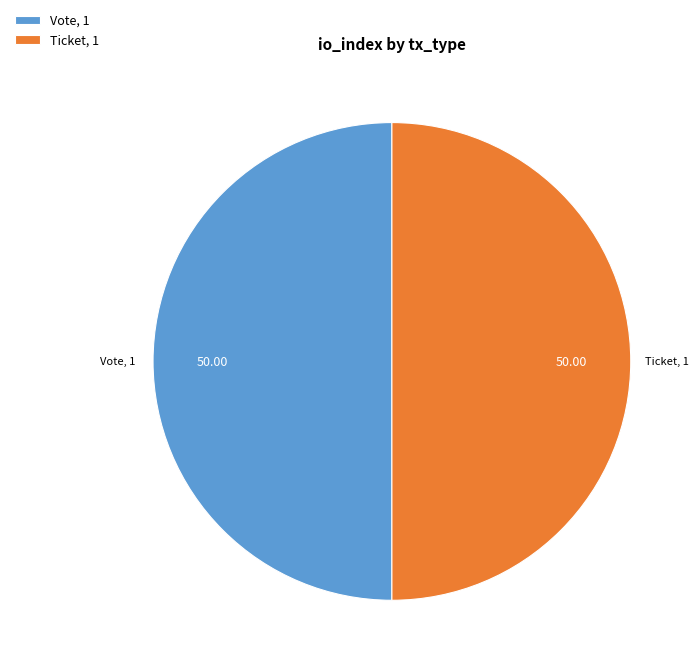

Do Vote, 1 and Ticket, 1 together represent more than half of the pie?

Yes